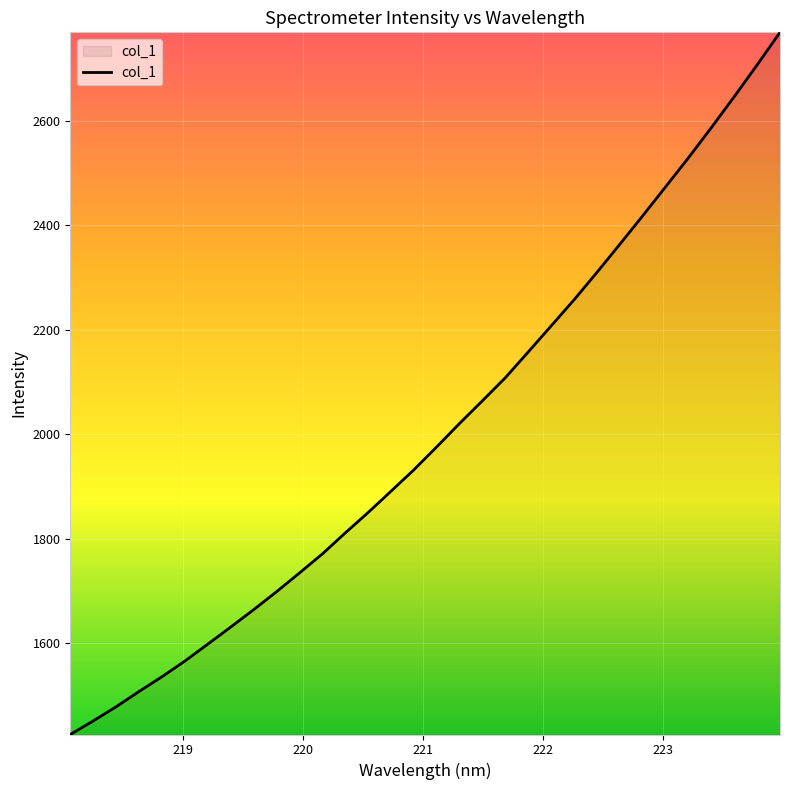

What is the smallest value displayed?

1425.2